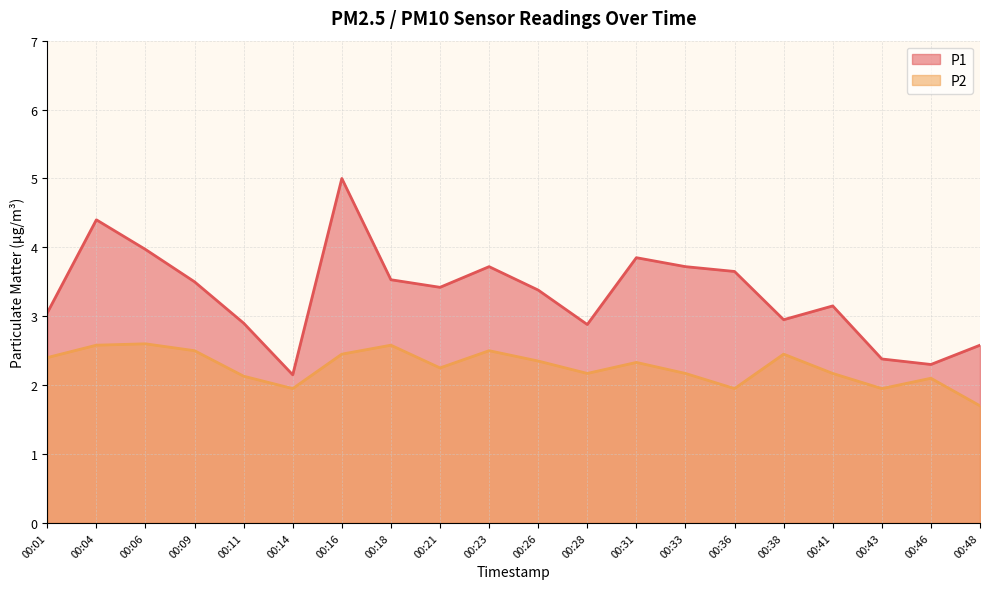

Which series has the widest spread of values?

P1